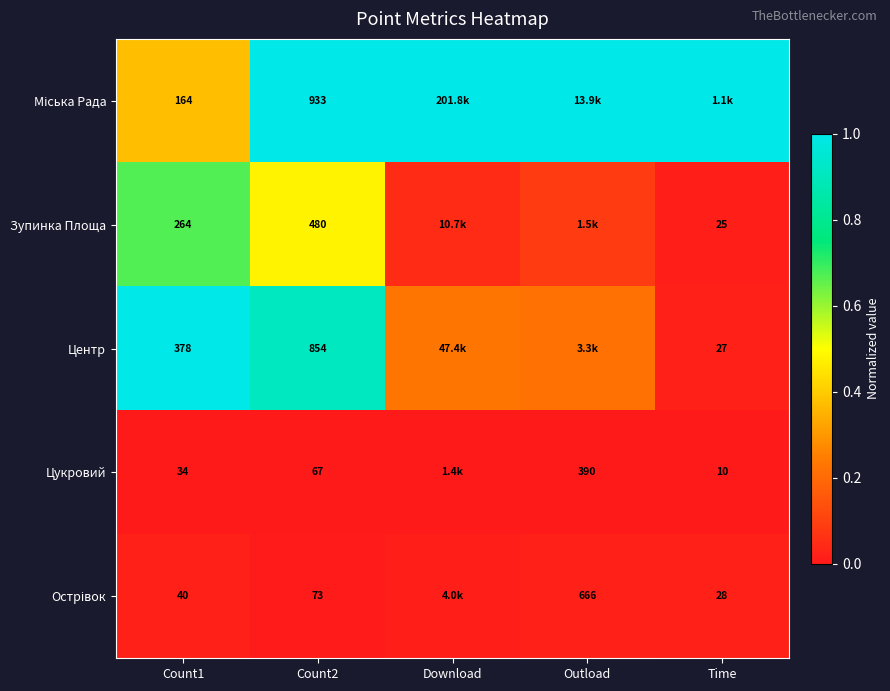

Count the number of data series in this chart.

5